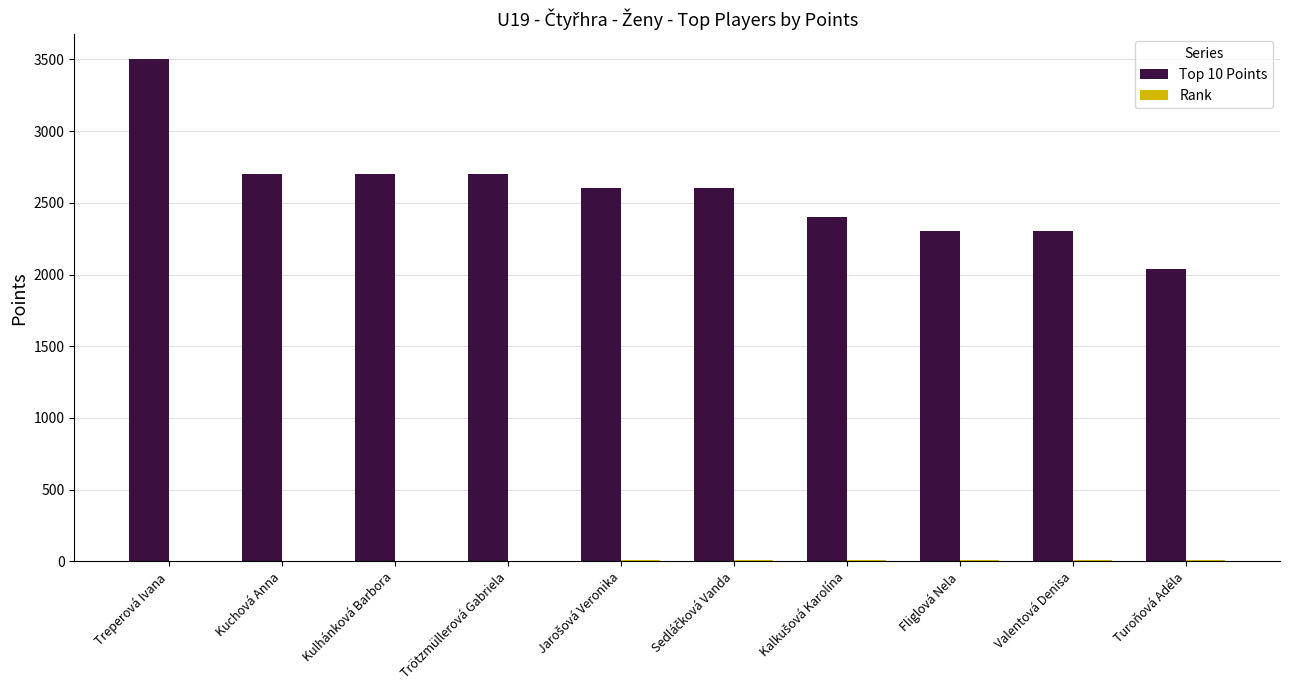

The value of Top 10 Points at Treperová Ivana is 3500. True or false?

True